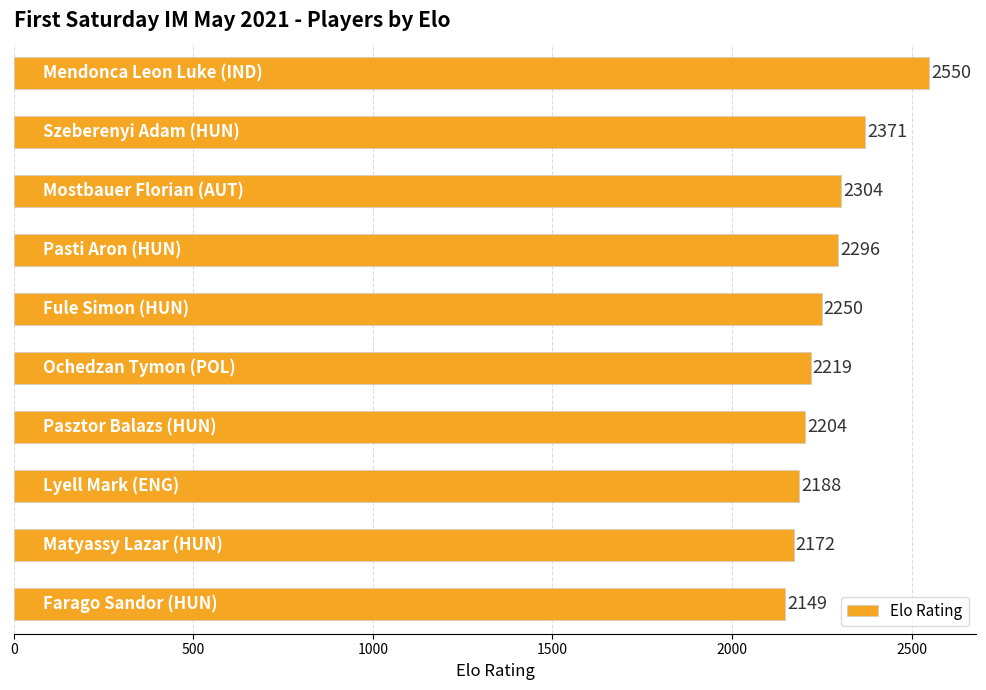

What is the greatest value displayed?

2550